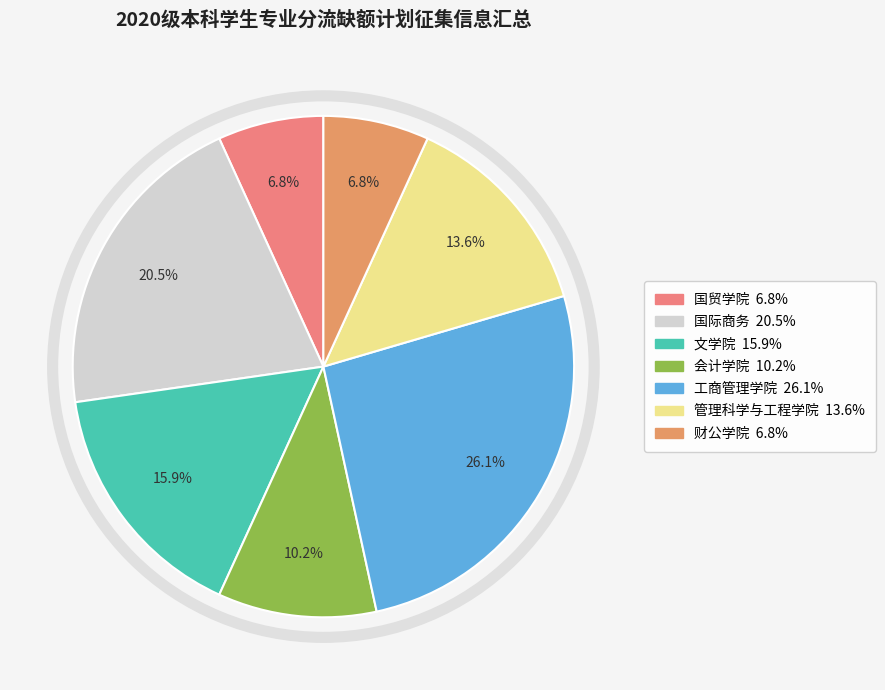

What is the ratio of the value at 国际商务 to the value at 财公学院?

3.0